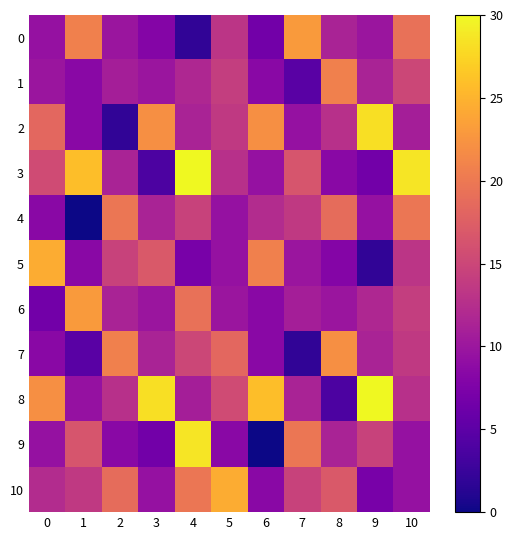

Reading left to right, transcribe all the data shown in this chart.

0: 0=9.4	1=20.6	2=9.8	3=8.0	4=1.9	5=13.1	6=6.6	7=23.0	8=11.2	9=9.8	10=19.2
1: 0=9.8	1=8.4	2=10.8	3=9.8	4=11.7	5=14.1	6=8.4	7=4.7	8=20.6	9=11.2	10=15.0
2: 0=18.3	1=8.4	2=1.9	3=22.0	4=11.2	5=13.6	6=22.0	7=9.4	8=12.7	9=28.1	10=10.8
3: 0=15.5	1=25.8	2=11.2	3=3.8	4=30.0	5=12.7	6=9.4	7=16.4	8=8.4	9=6.6	10=28.6
4: 0=8.4	1=0.0	2=19.7	3=11.2	4=14.5	5=9.4	6=12.2	7=13.6	8=18.8	9=9.4	10=19.7
5: 0=24.4	1=8.4	2=14.5	3=16.9	4=7.0	5=9.4	6=20.6	7=9.8	8=8.0	9=1.9	10=13.1
6: 0=6.6	1=23.0	2=11.2	3=9.8	4=19.2	5=9.8	6=8.4	7=10.8	8=9.8	9=11.7	10=14.1
7: 0=8.4	1=4.7	2=20.6	3=11.2	4=15.0	5=18.3	6=8.4	7=1.9	8=22.0	9=11.2	10=13.6
8: 0=22.0	1=9.4	2=12.7	3=28.1	4=10.8	5=15.5	6=25.8	7=11.2	8=3.8	9=30.0	10=12.7
9: 0=9.4	1=16.4	2=8.4	3=6.6	4=28.6	5=8.4	6=0.0	7=19.7	8=11.2	9=14.5	10=9.4
10: 0=12.2	1=13.6	2=18.8	3=9.4	4=19.7	5=24.4	6=8.4	7=14.5	8=16.9	9=7.0	10=9.4